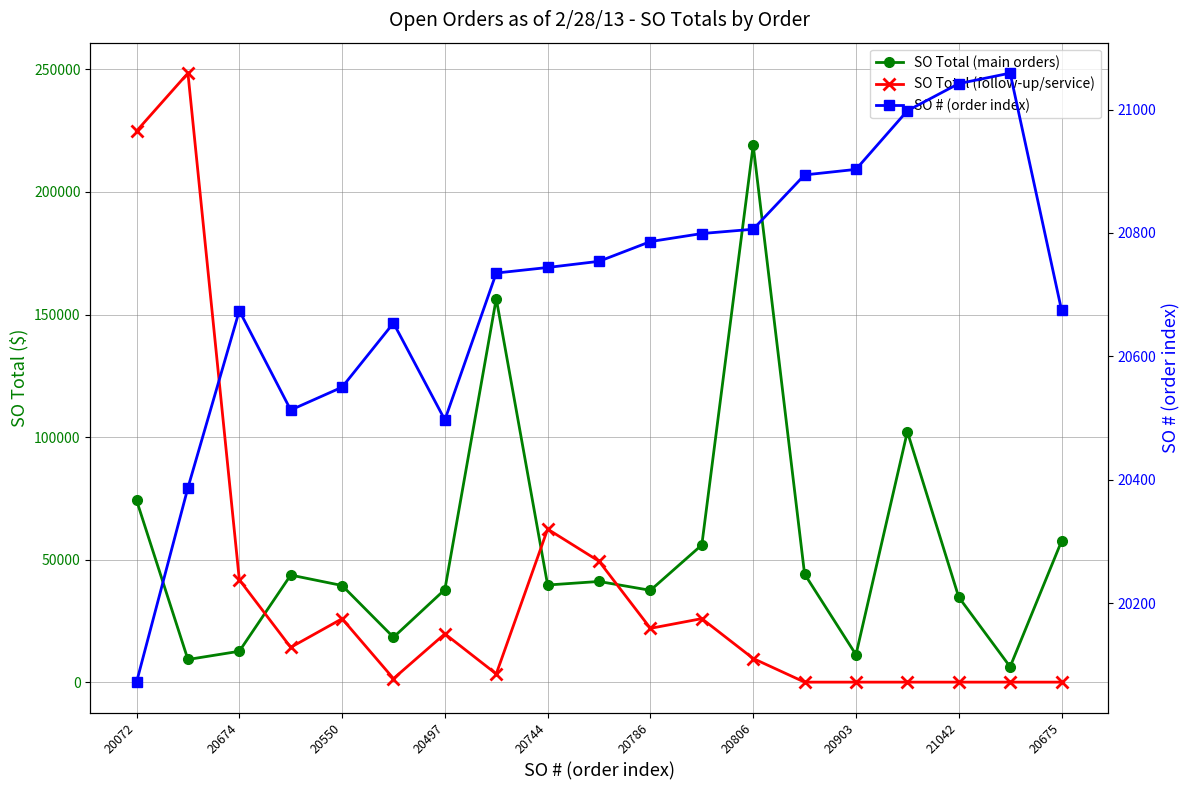

What is the difference between the second highest and minimum values in the SO # (order index) series?

970.0